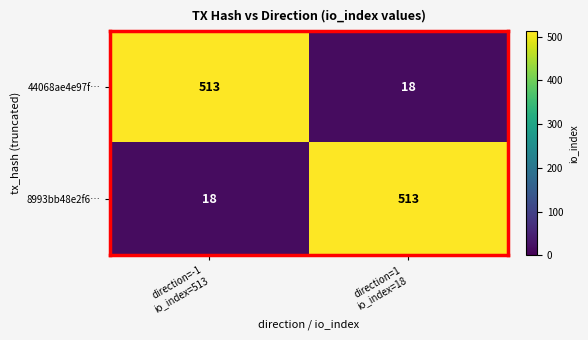

What is the minimum value for 44068ae4e97f…?

18